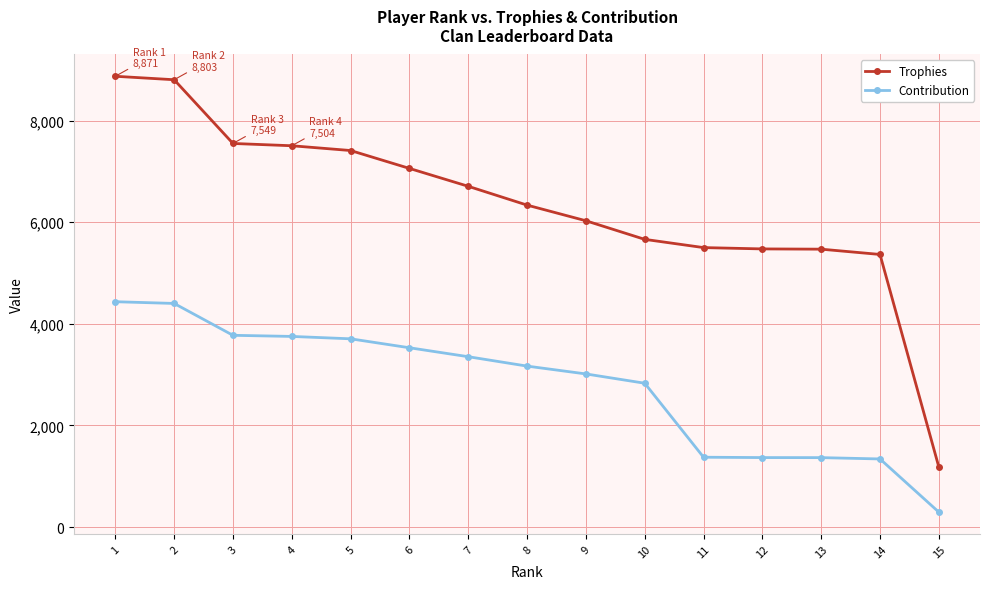

What is the maximum value shown in the chart?

8871